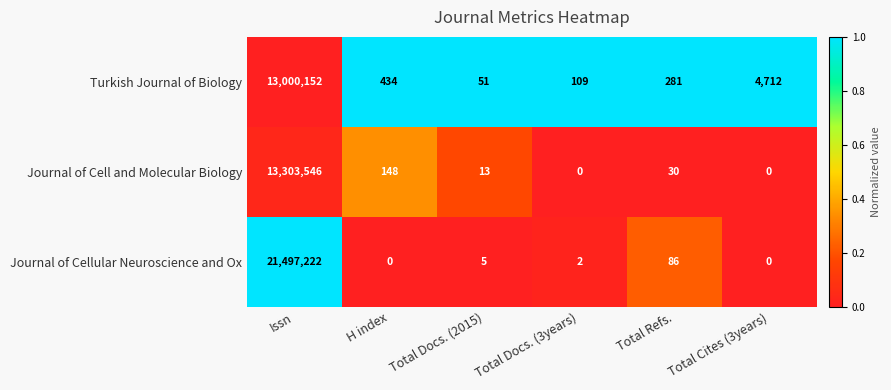

Which series has the widest spread of values?

Journal of Cellular Neuroscience and Ox